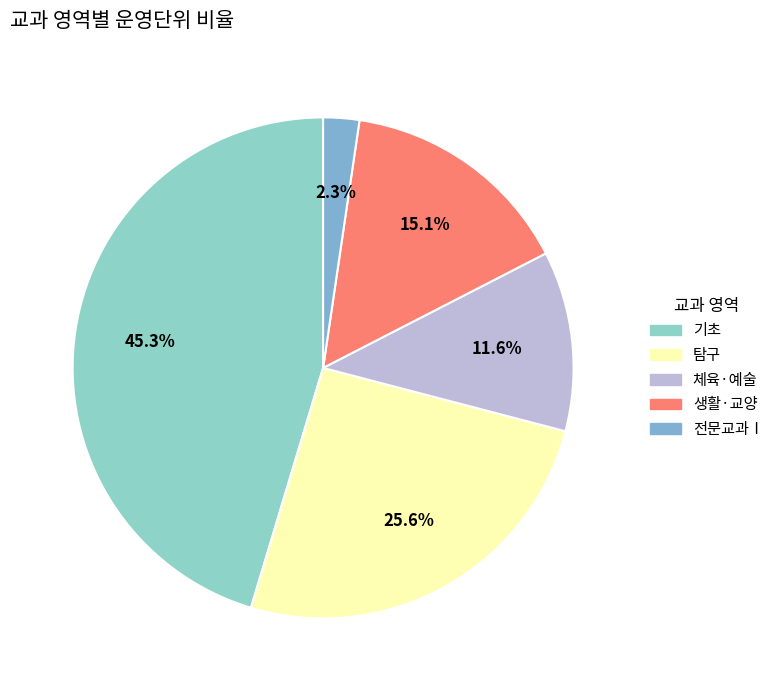

Which slice is the largest?

기초